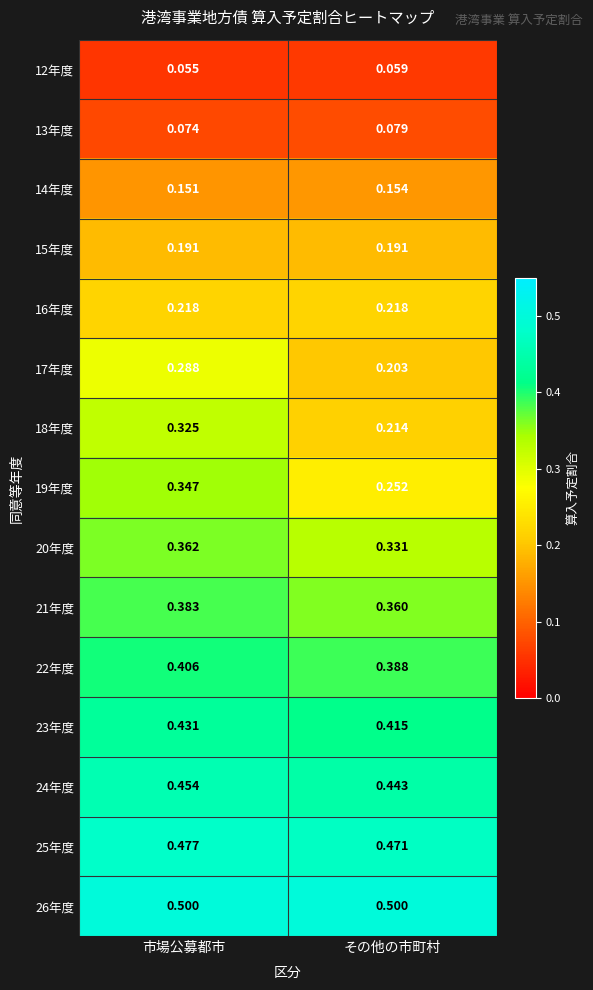

Between 市場公募都市 and その他の市町村, which series saw the biggest shift?

18年度